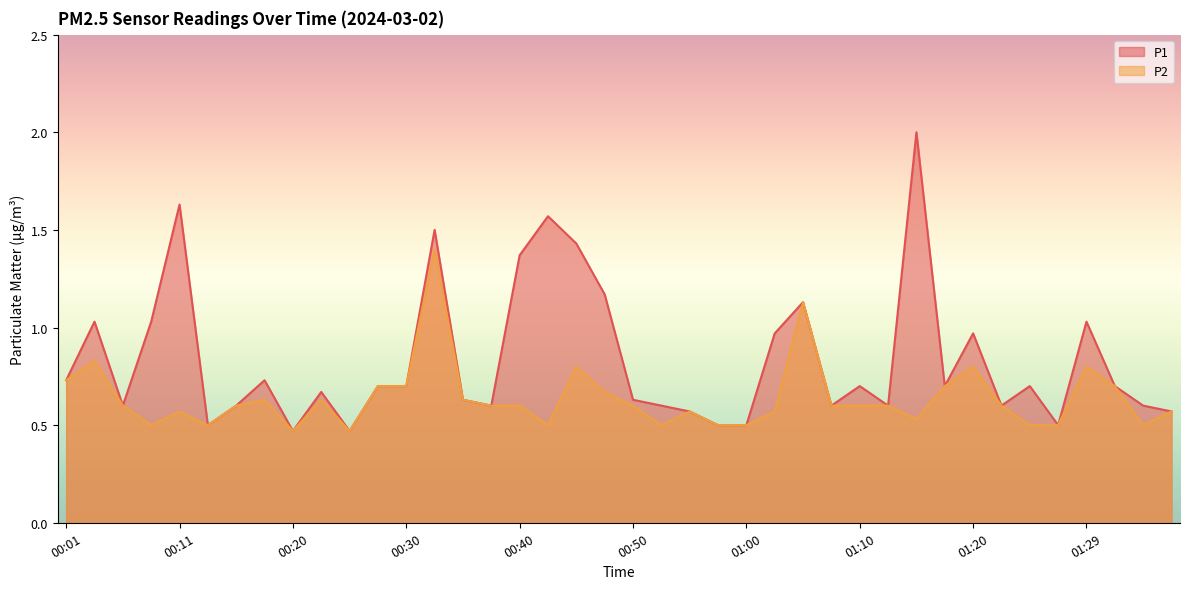

What is the difference between the maximum and minimum values in the P2 series?

0.9